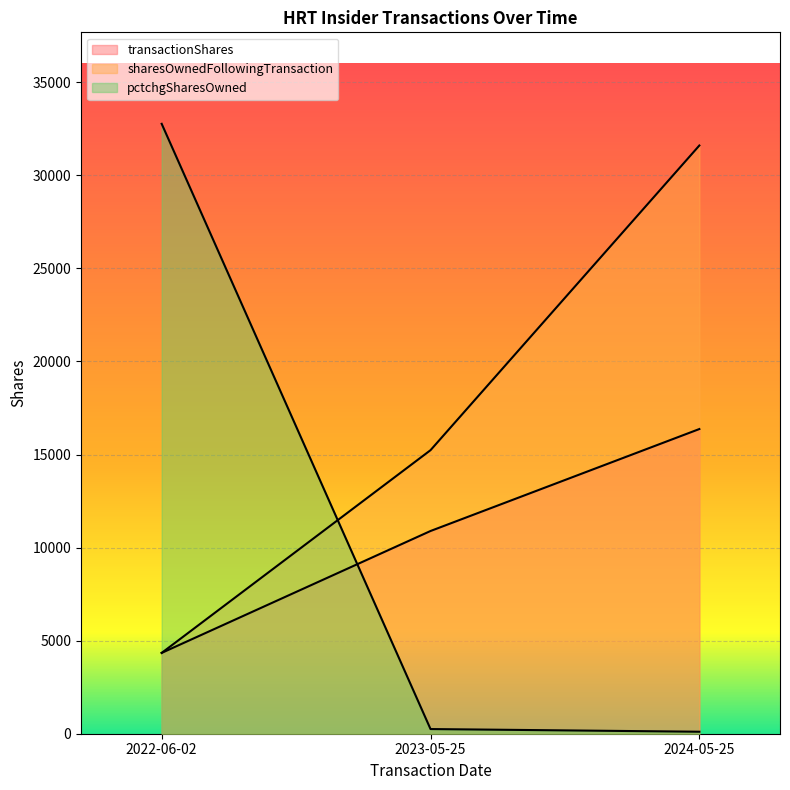

What is the minimum value for pctchgSharesOwned?

107